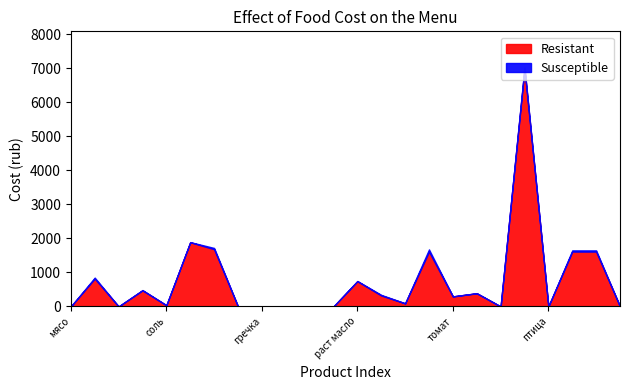

Where is the first local maximum for Resistant?

хлеб